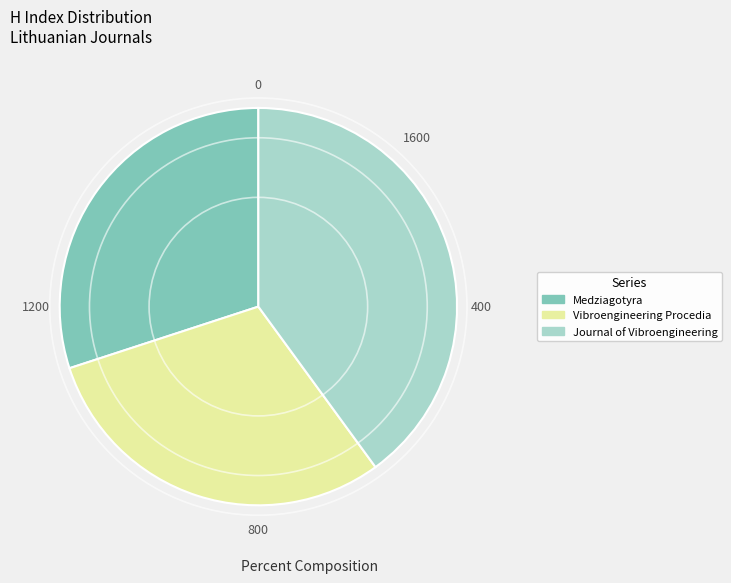

Is there a majority slice in this chart?

No